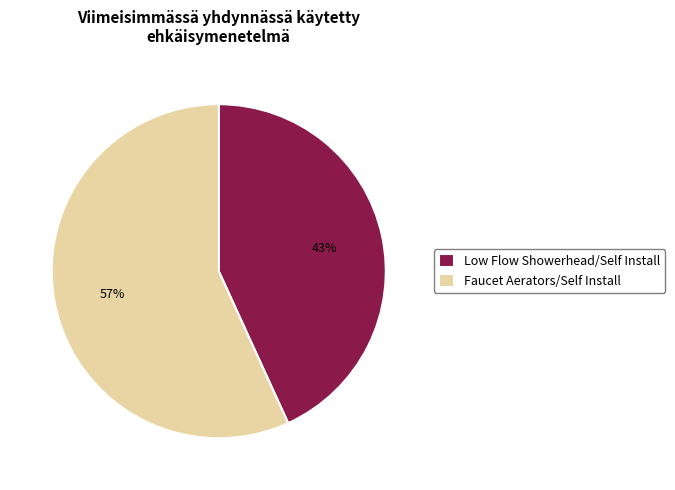

Do Faucet Aerators/Self Install and Low Flow Showerhead/Self Install together represent more than half of the pie?

Yes